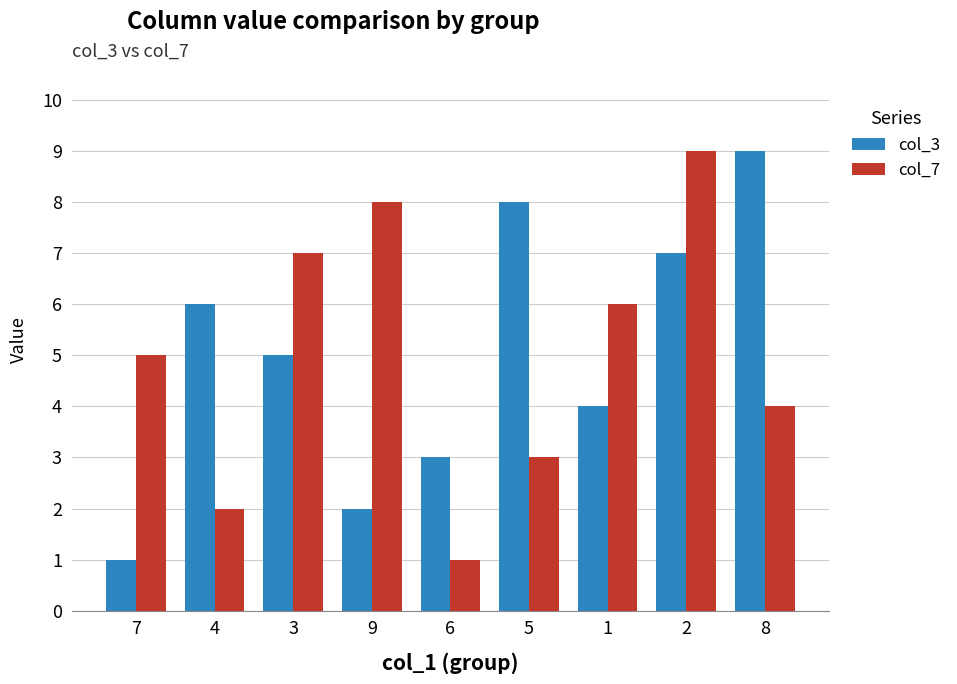

How many categories are shown in the chart?

9